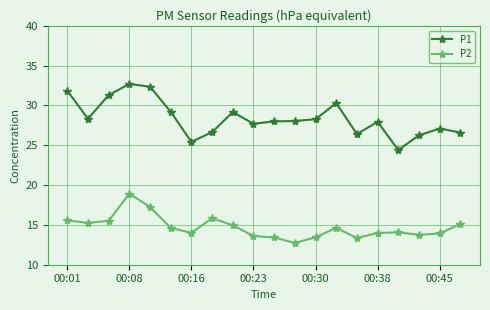

What is the maximum value for P2?

18.9